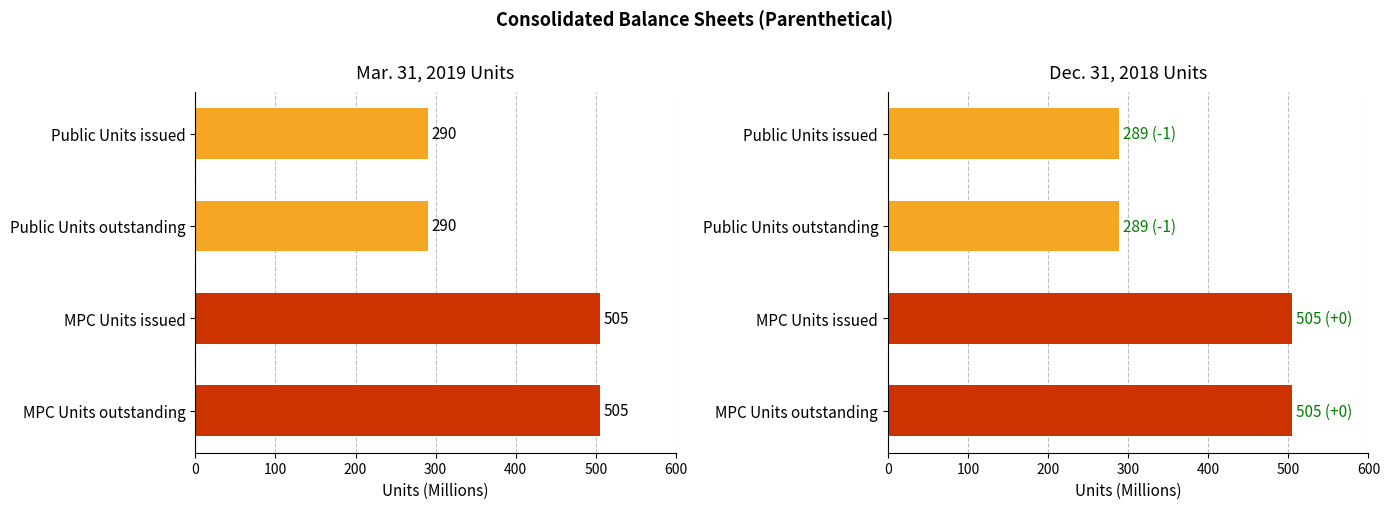

Rank the series at Public Units issued from lowest to highest value.

Dec. 31, 2018, Mar. 31, 2019